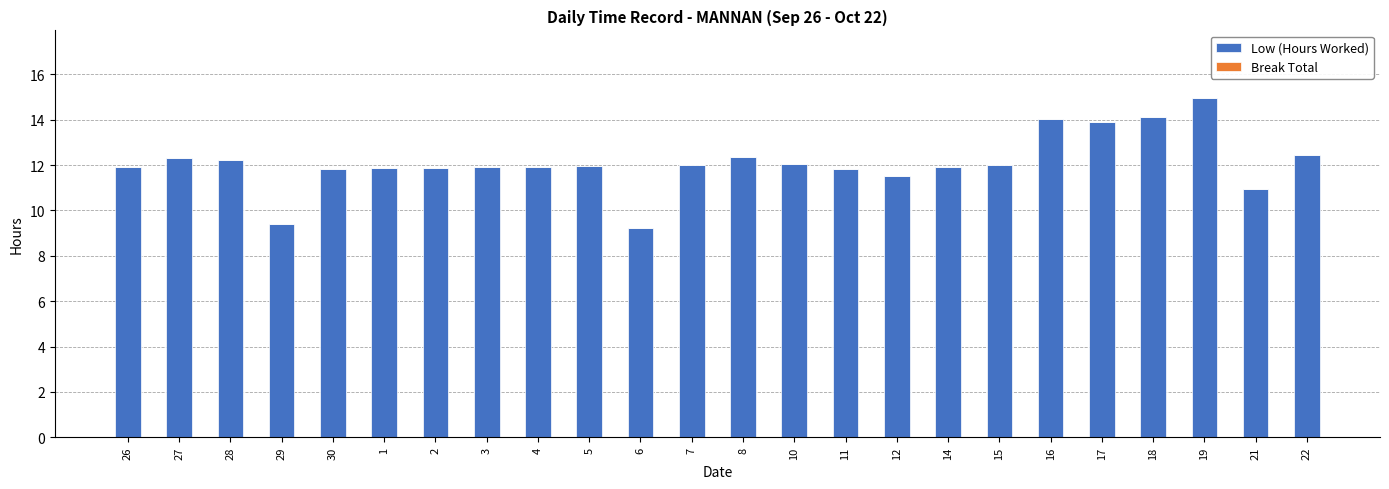

Is it true that the value at 28 is 6.6?

False